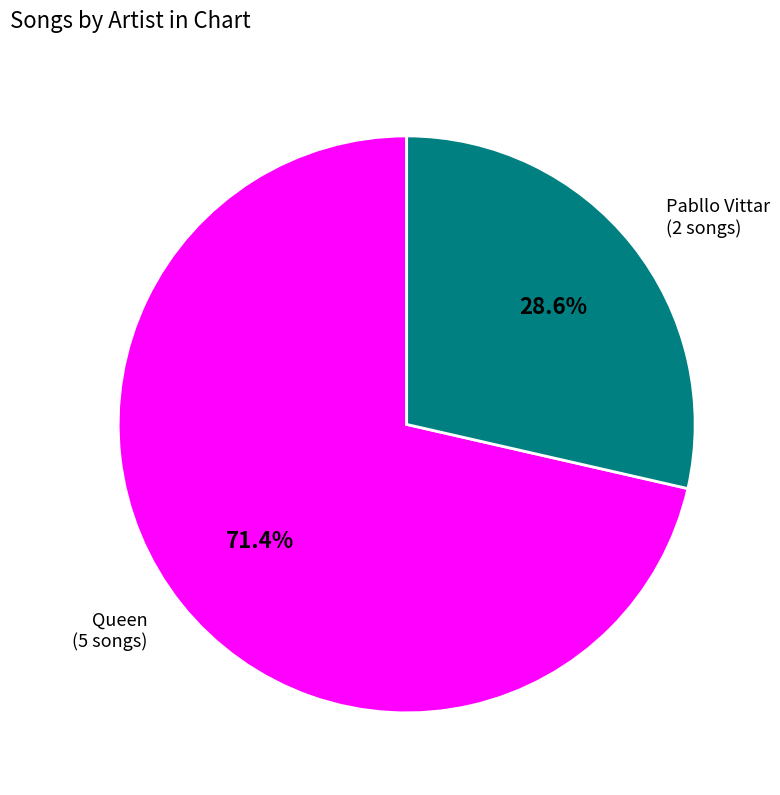

Is there a majority slice in this chart?

Yes